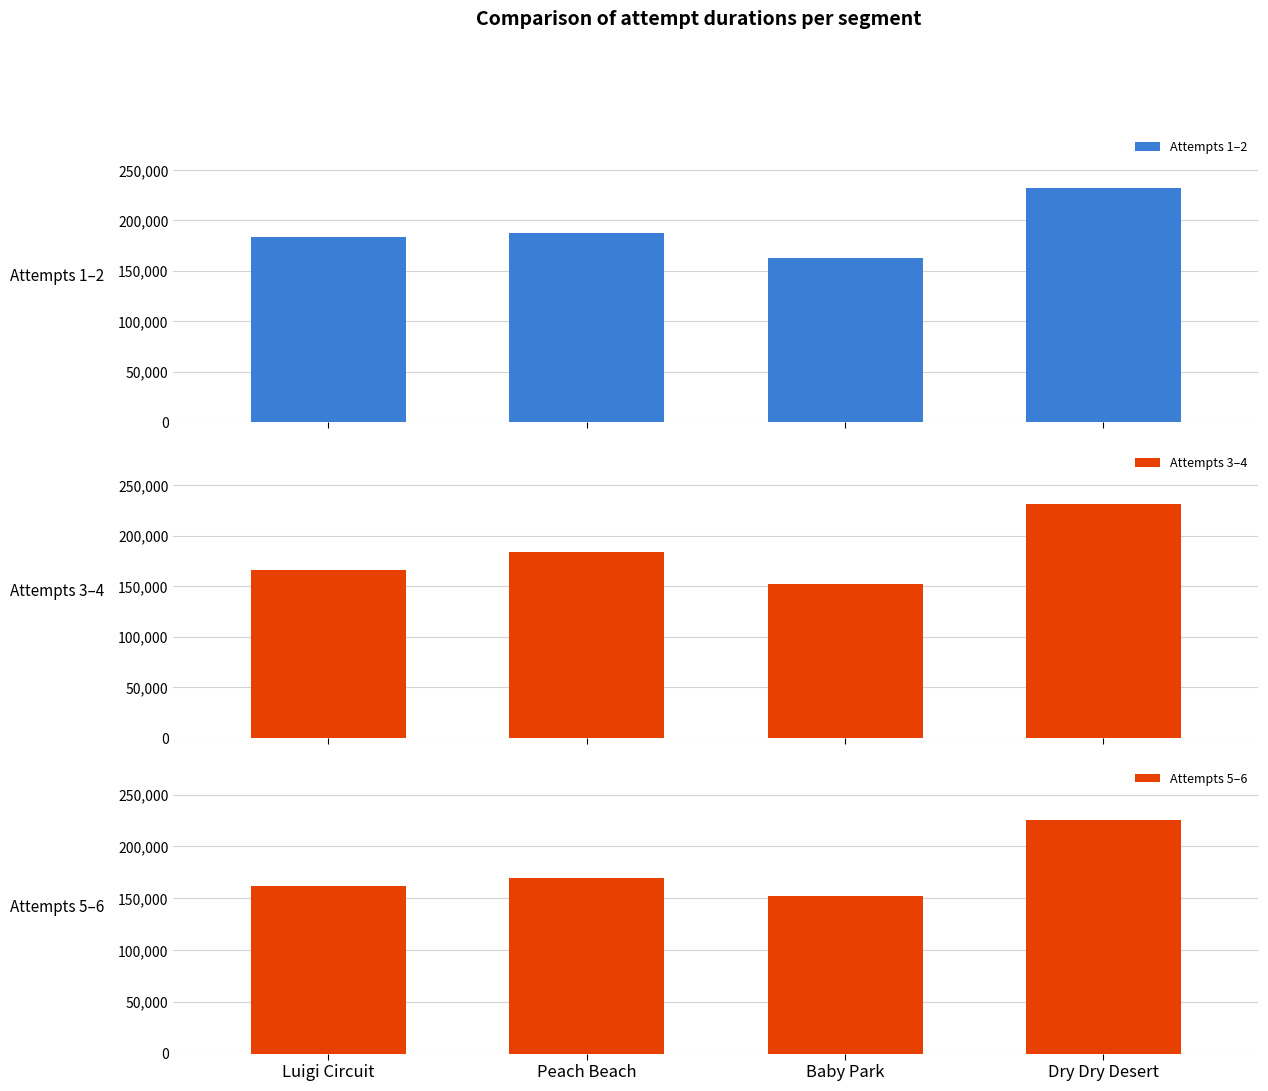

Between Baby Park and Dry Dry Desert, which is larger?

Dry Dry Desert